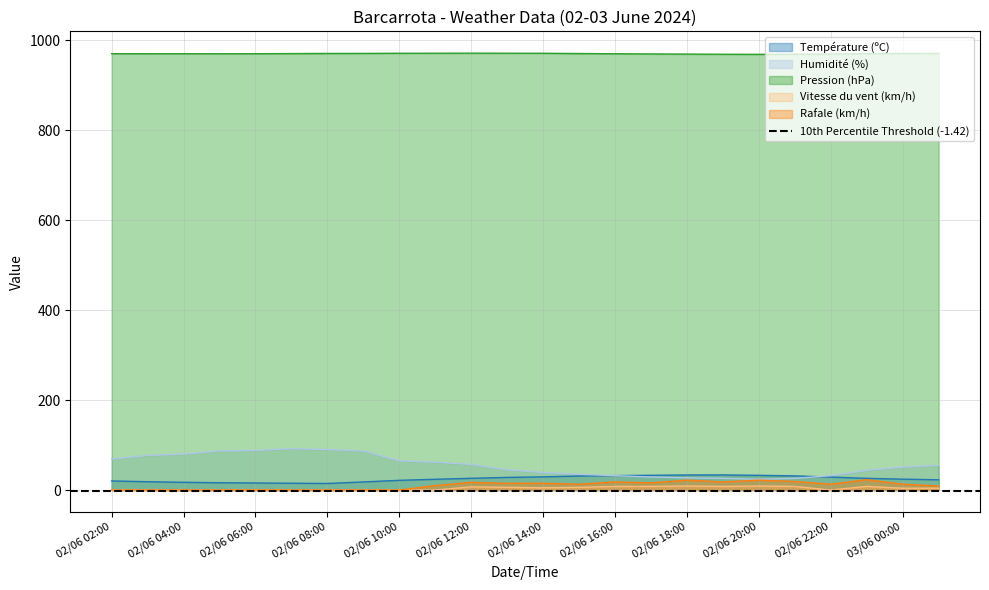

What is the highest value of the Température (ºC) series?

33.6